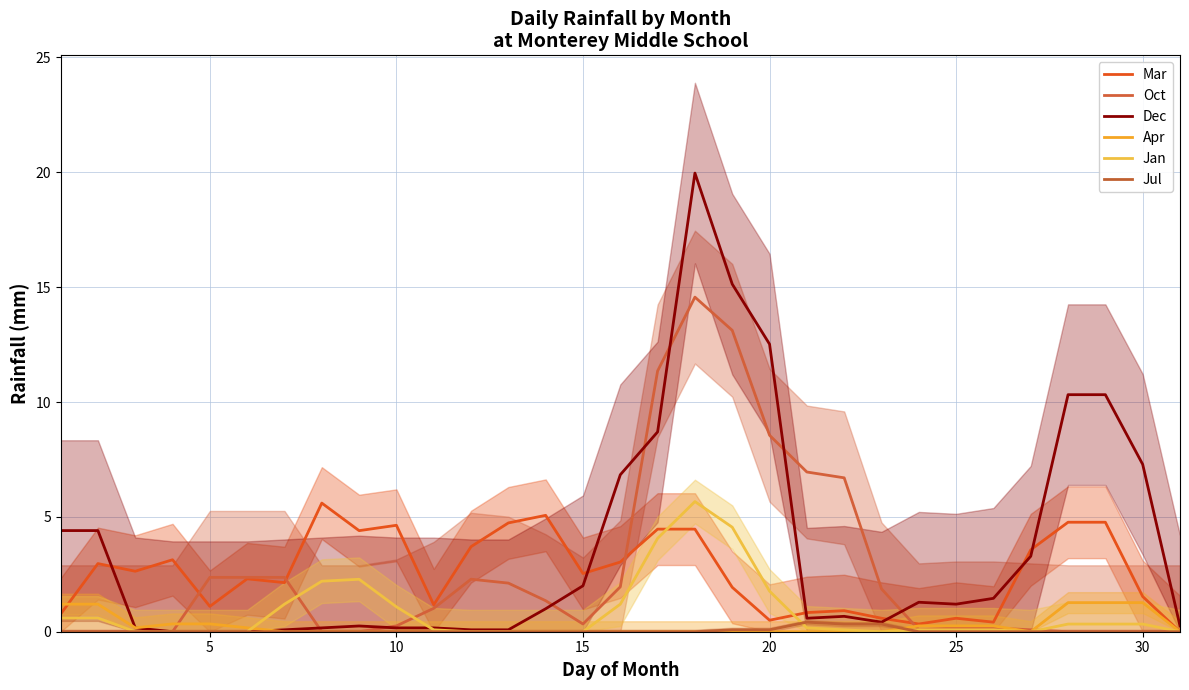

Rank the series by their maximum value, from lowest to highest.

Jul, Apr, Mar, Jan, Oct, Dec